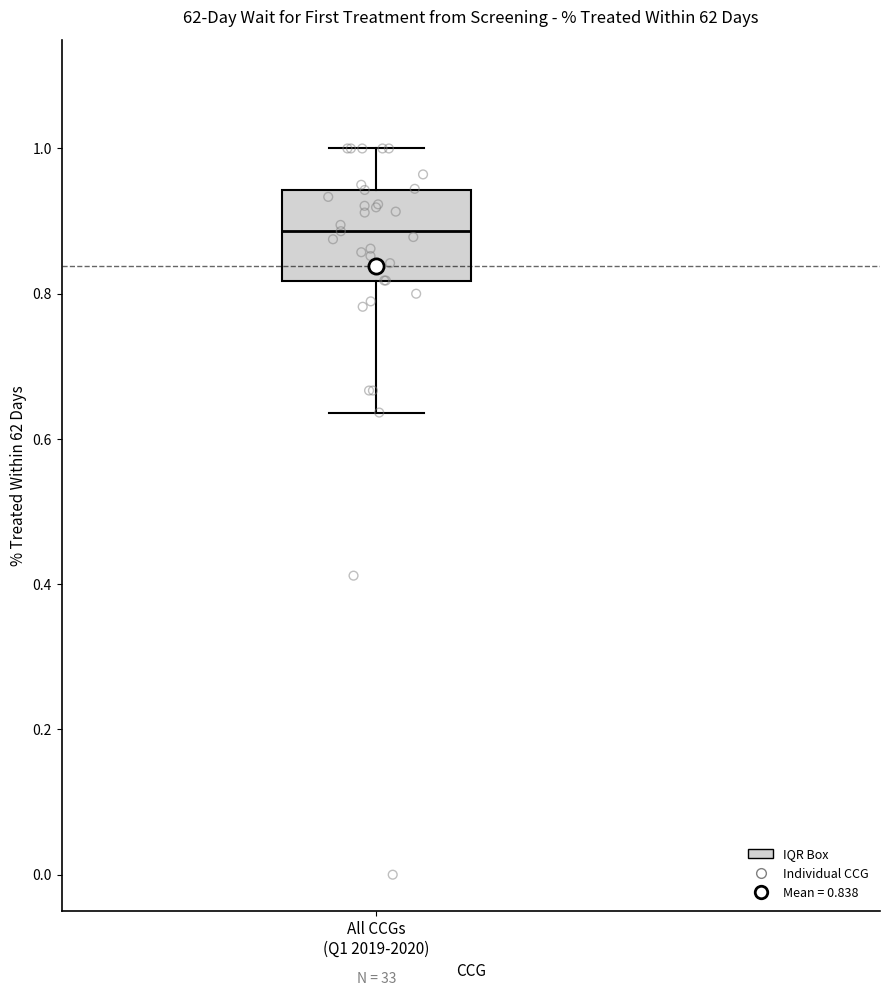

Where does the upper whisker of the box for All CCGs (Q1 2019-2020) end on the y-axis? The values are not printed on the chart, so give them approximately, as read against the axis.

1.00